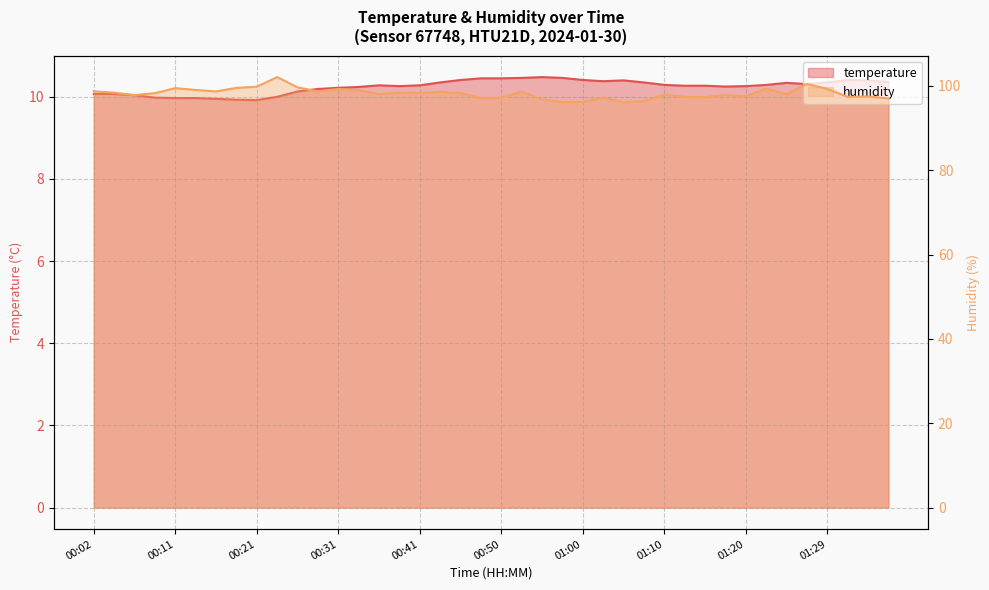

True or false: temperature has more than 1 points higher than both neighbors.

True